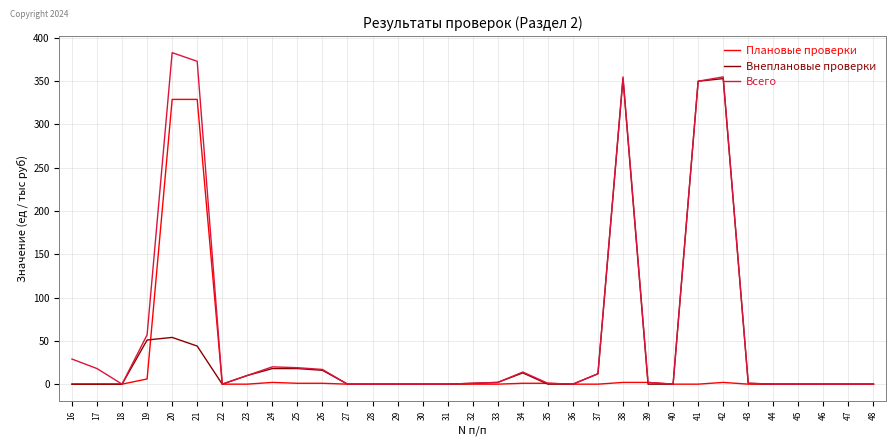

Which series has the widest spread of values?

Всего